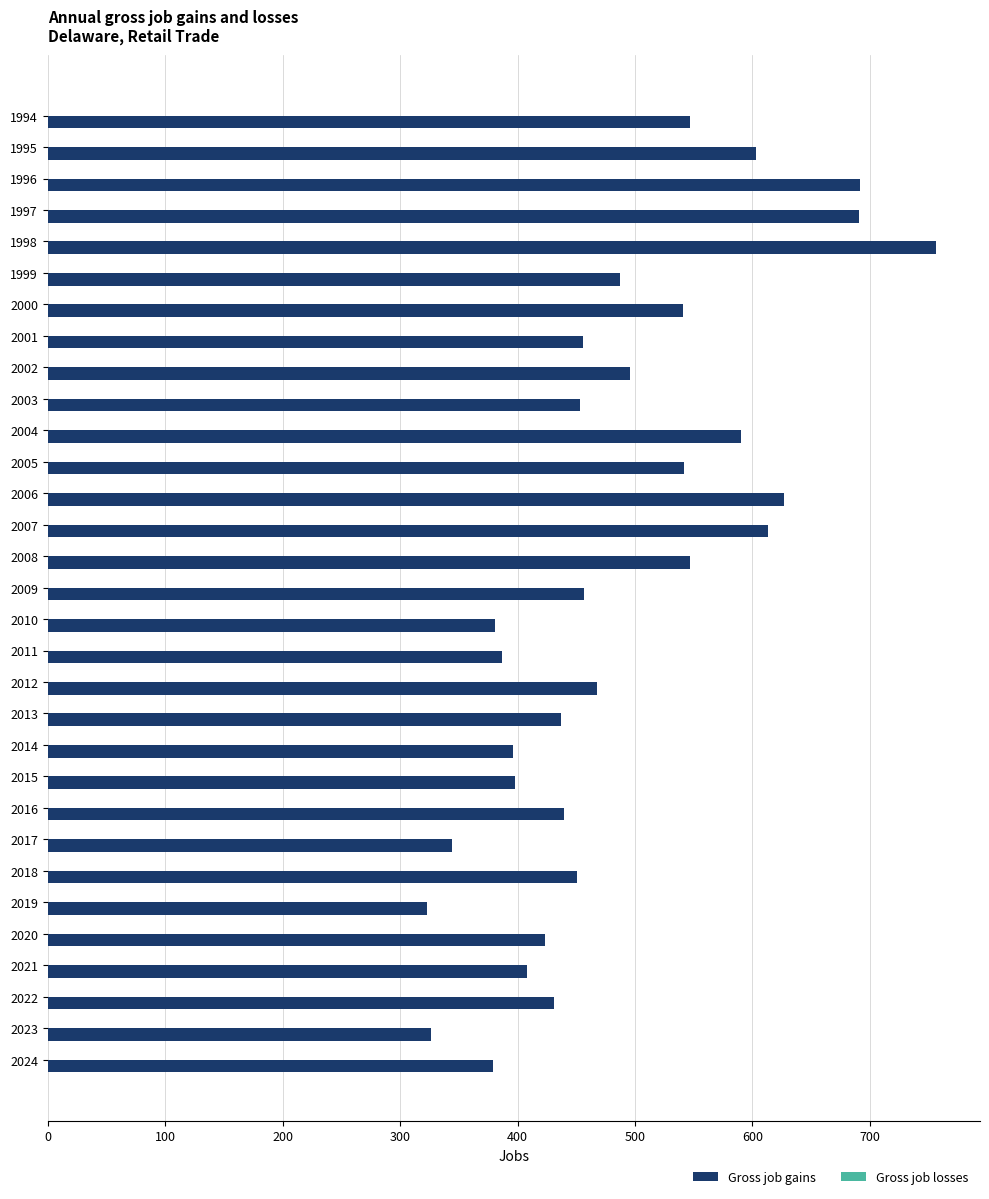

Which has a higher value, 2006 or 2008?

2006